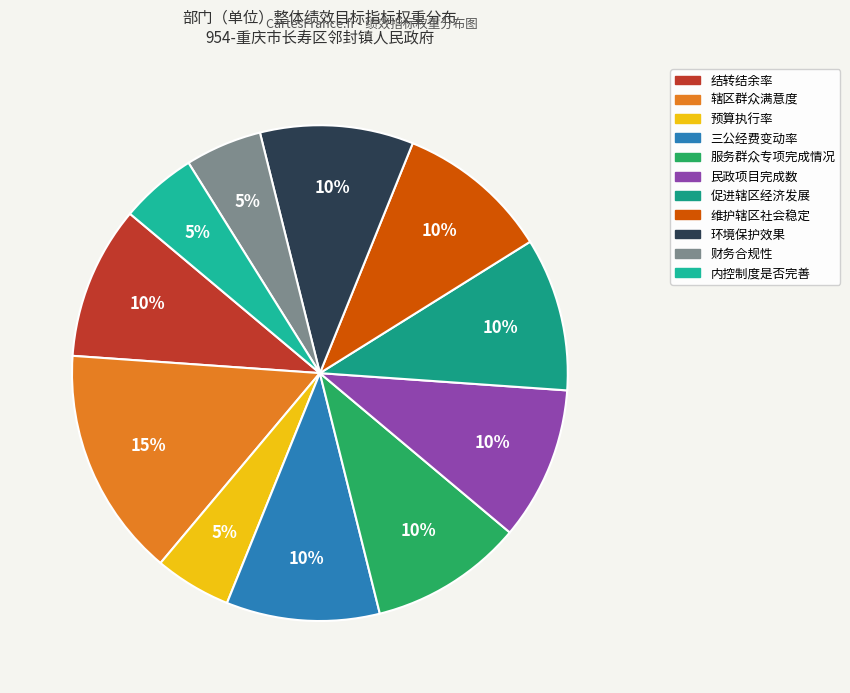

How many slices are in this pie chart?

11